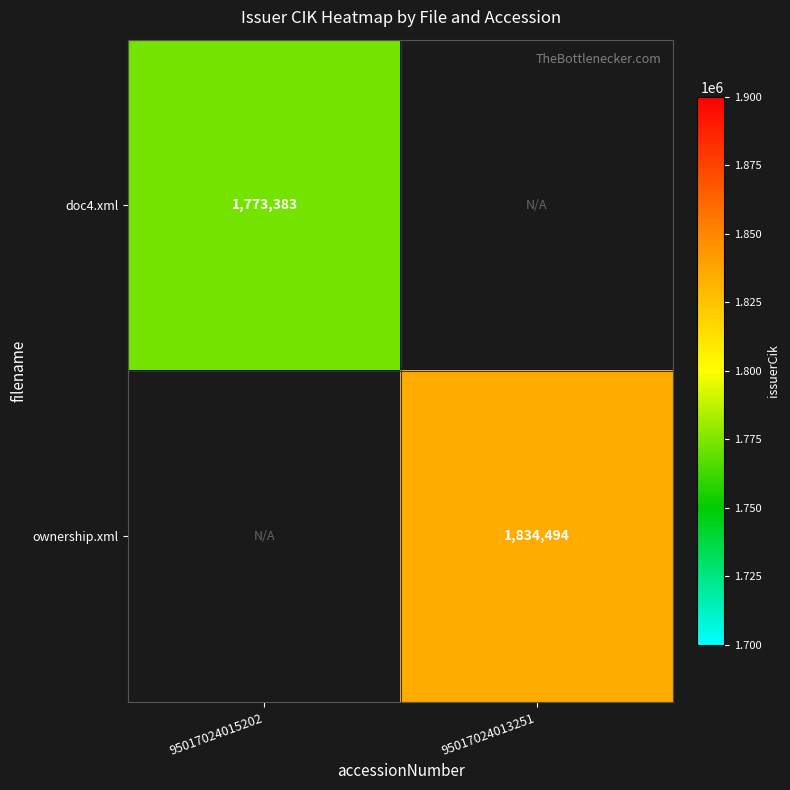

How many distinct data groups are displayed?

2